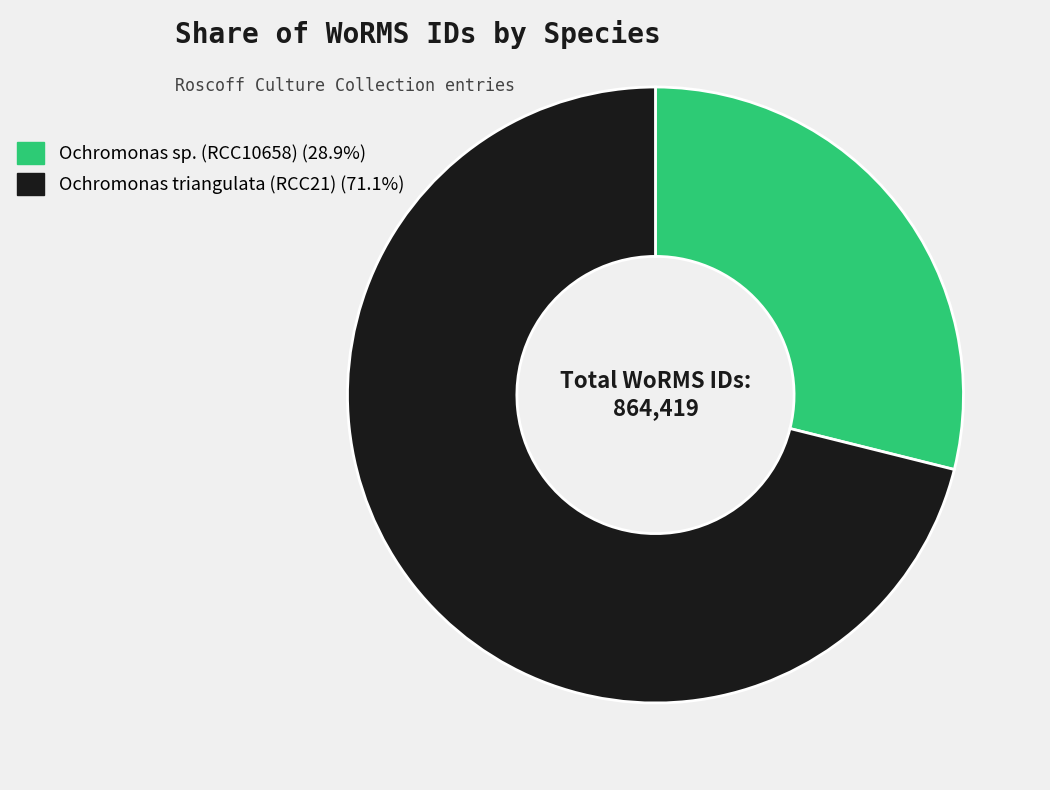

What is the ratio of the value at Ochromonas sp. (RCC10658) to the value at Ochromonas triangulata (RCC21)?

0.4